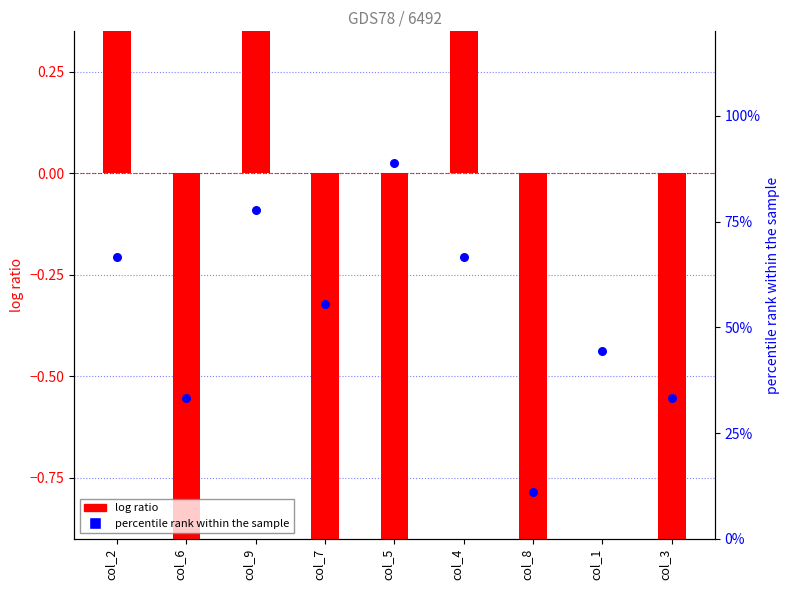

Which series contains the highest Y value?

percentile rank within the sample